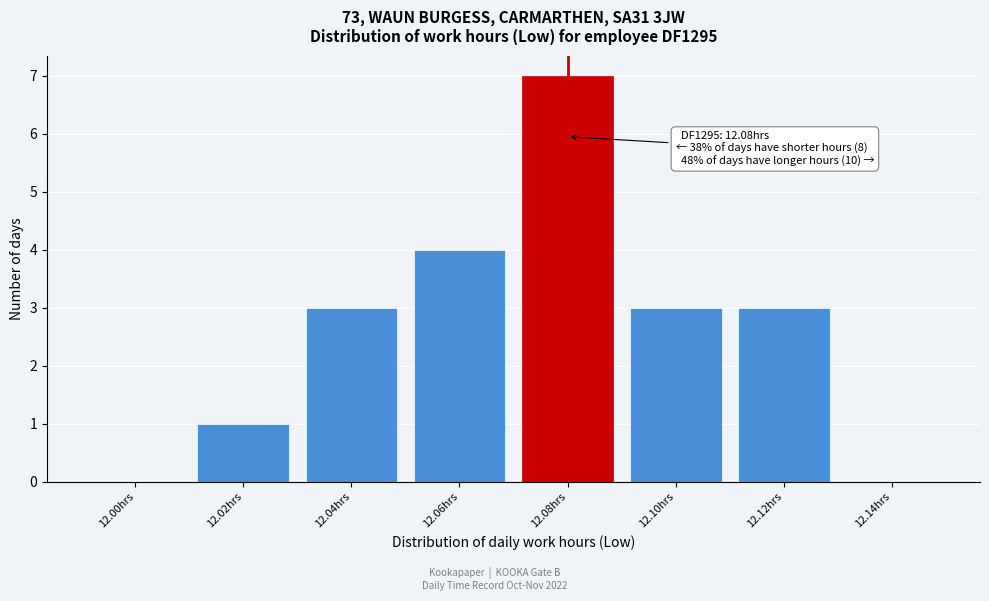

Reading left to right, transcribe all the data shown in this chart.

12.00hrs=0	12.02hrs=1	12.04hrs=3	12.06hrs=4	12.08hrs=7	12.10hrs=3	12.12hrs=3	12.14hrs=0